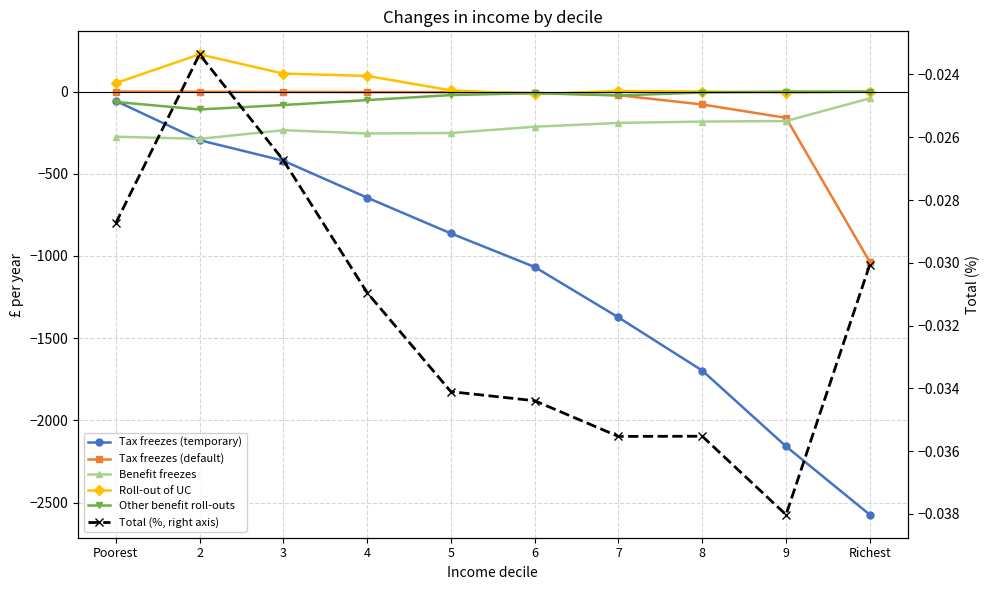

Count the number of categories in the chart.

10